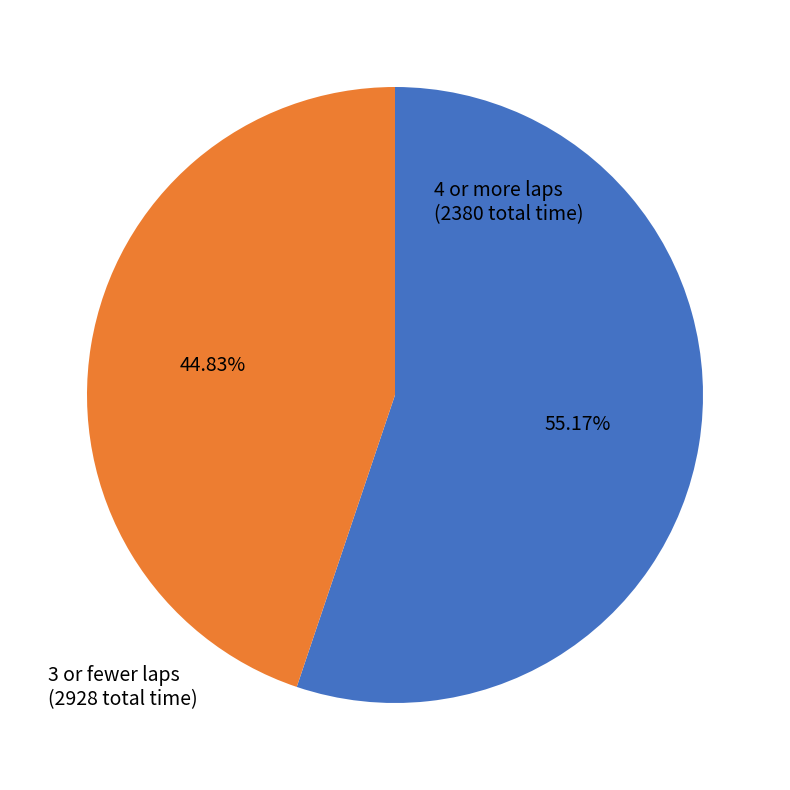

Do 4 or more laps and 3 or fewer laps together represent more than half of the pie?

Yes